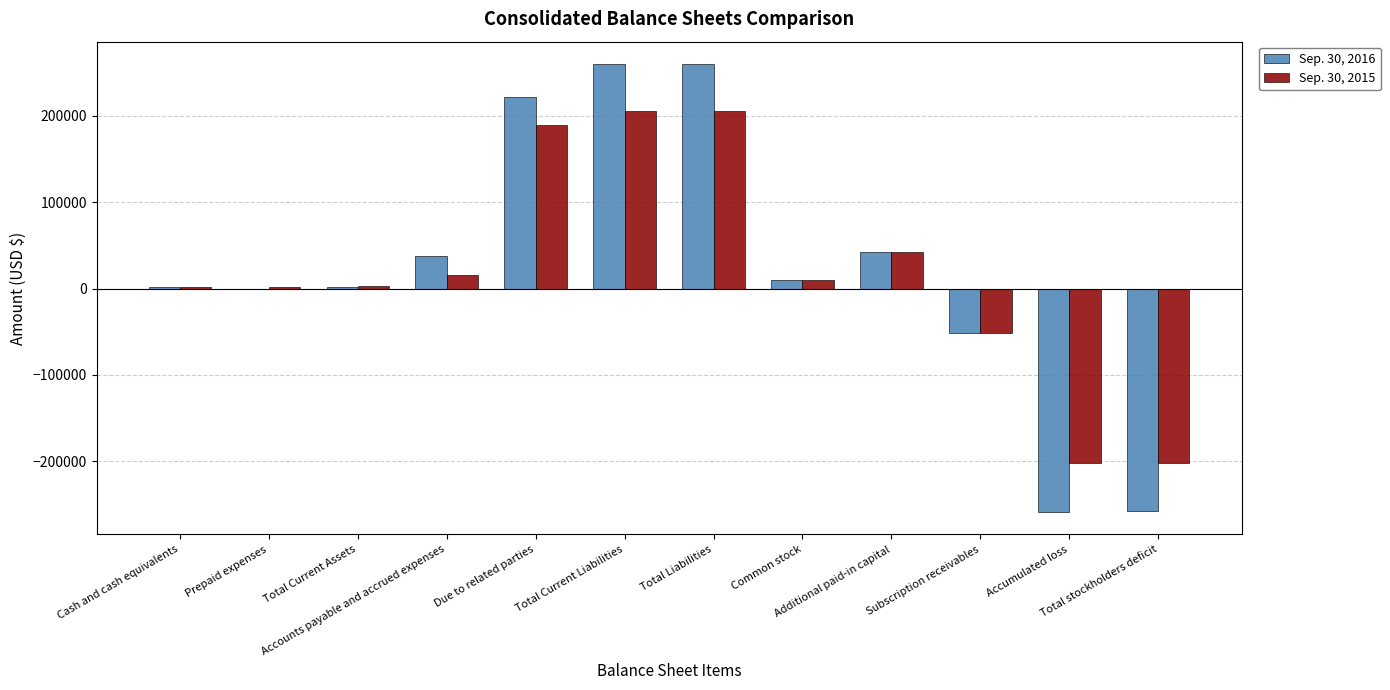

What is the average value of the Sep. 30, 2015 series?

18273